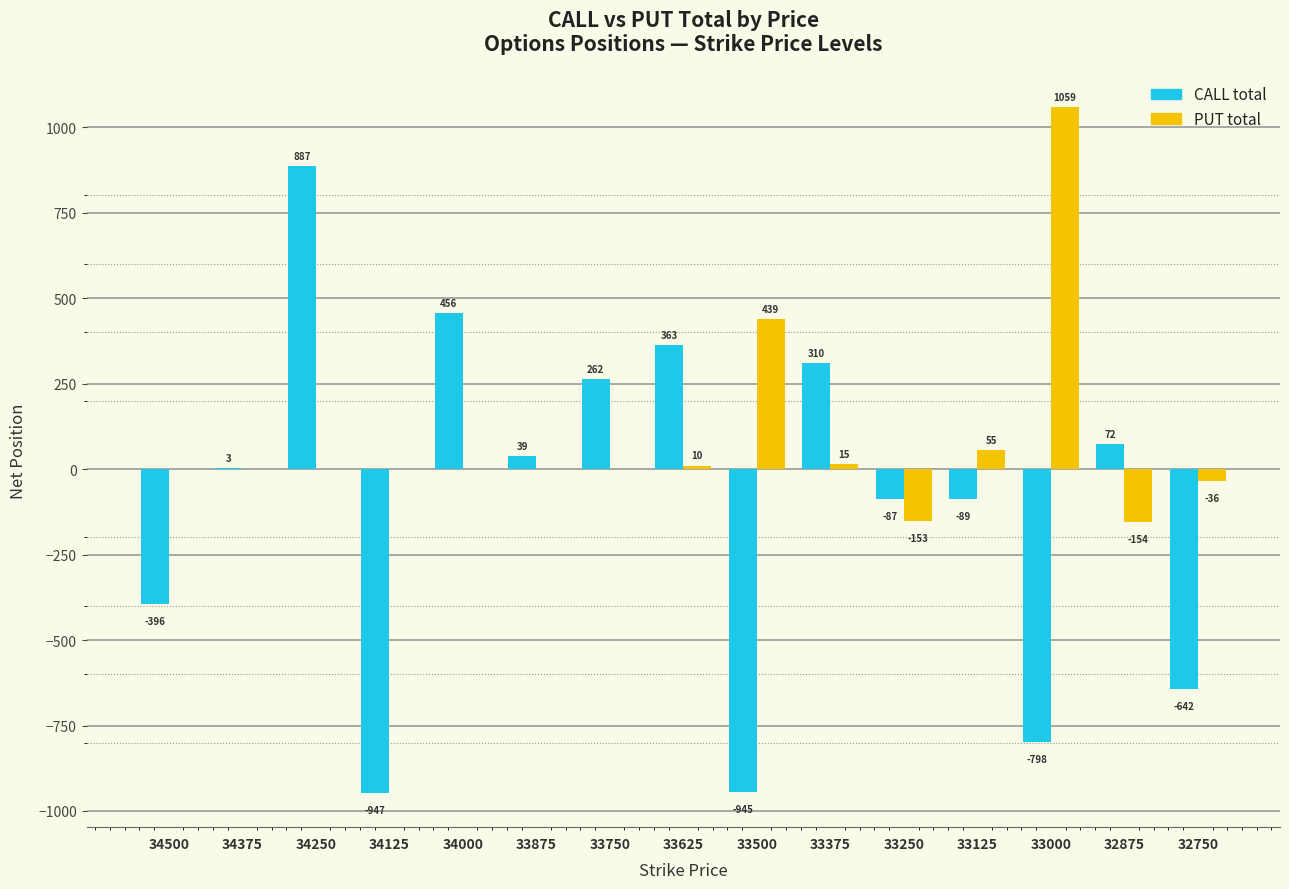

Reading left to right, extract all data points from this chart.

CALL total: -396	3	887	-947	456	39	262	363	-945	310	-87	-89	-798	72	-642
PUT total: 0	0	0	0	0	0	0	10	439	15	-153	55	1059	-154	-36